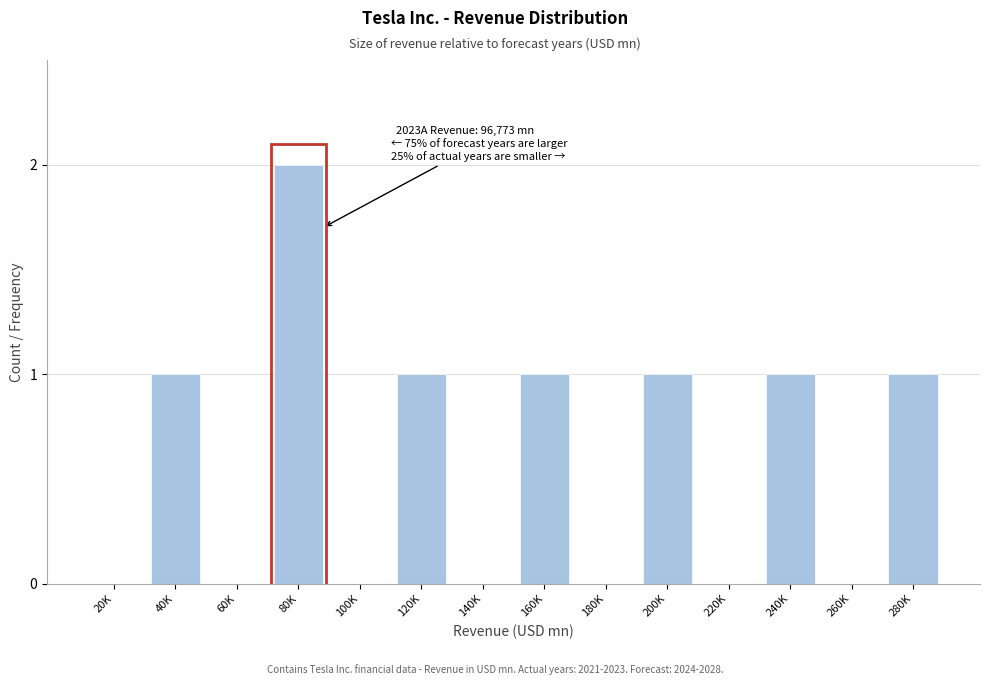

Reading left to right, extract all data points from this chart.

20K=0	40K=1	60K=0	80K=2	100K=0	120K=1	140K=0	160K=1	180K=0	200K=1	220K=0	240K=1	260K=0	280K=1